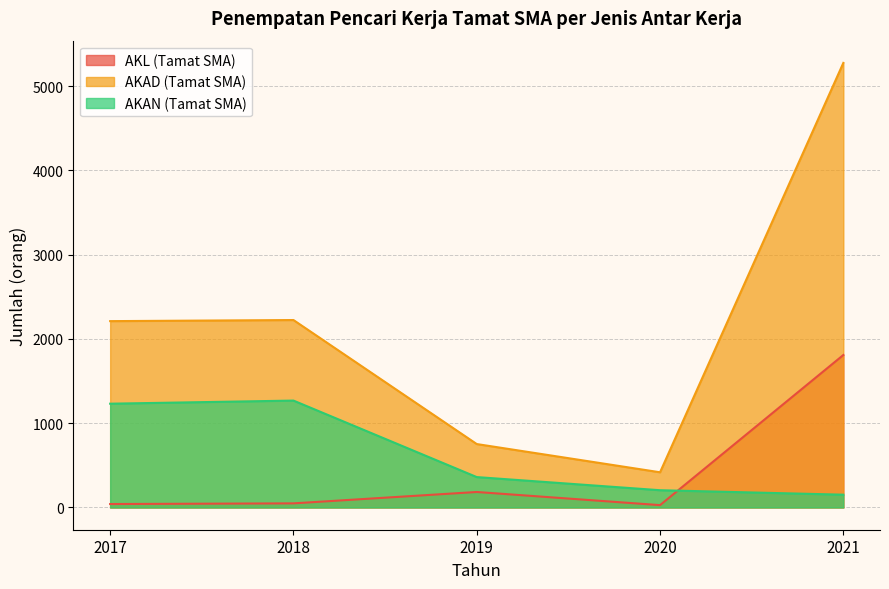

Does the chart have visible grid lines?

Yes